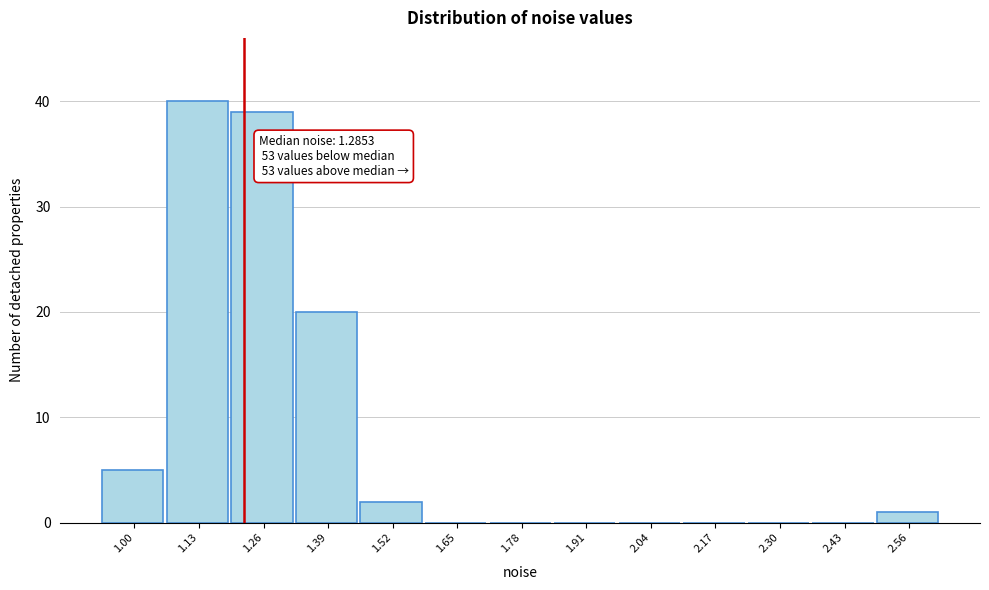

Reading right to left, list all the values displayed in this chart.

2.56=1	2.43=0	2.30=0	2.17=0	2.04=0	1.91=0	1.78=0	1.65=0	1.52=2	1.39=20	1.26=39	1.13=40	1.00=5